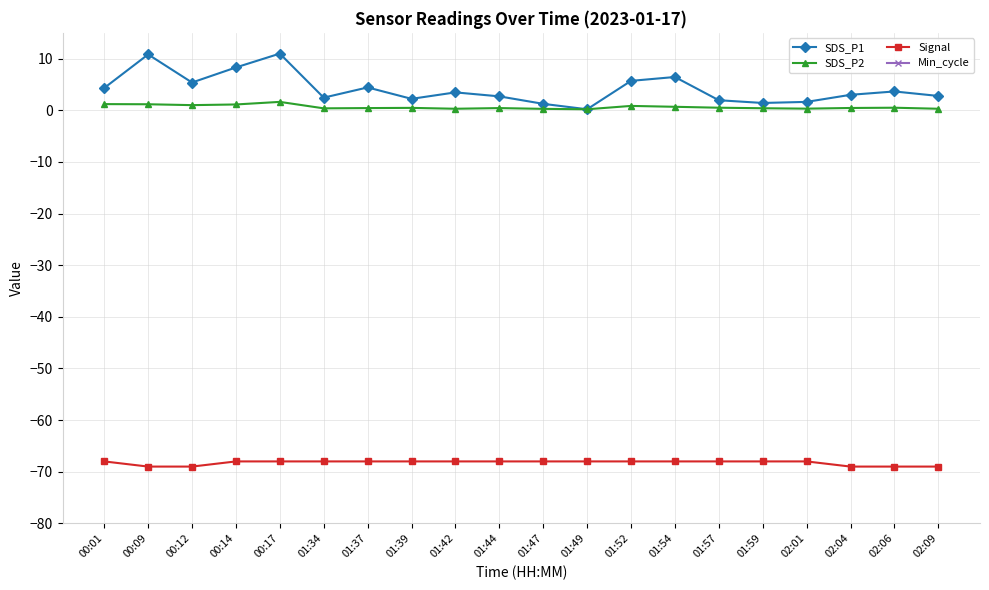

What are all the series names shown in the legend?

SDS_P1, SDS_P2, Signal, Min_cycle